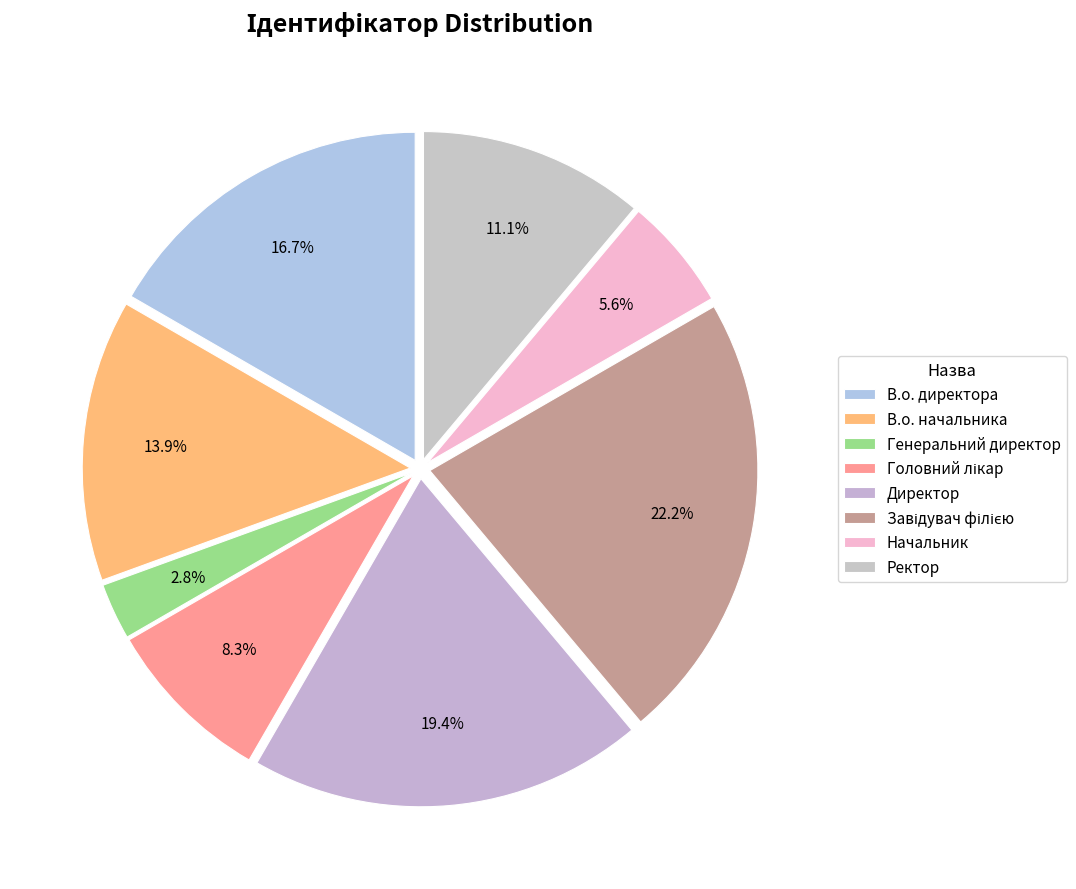

What is the change in value from Генеральний директор to Начальник?

+1